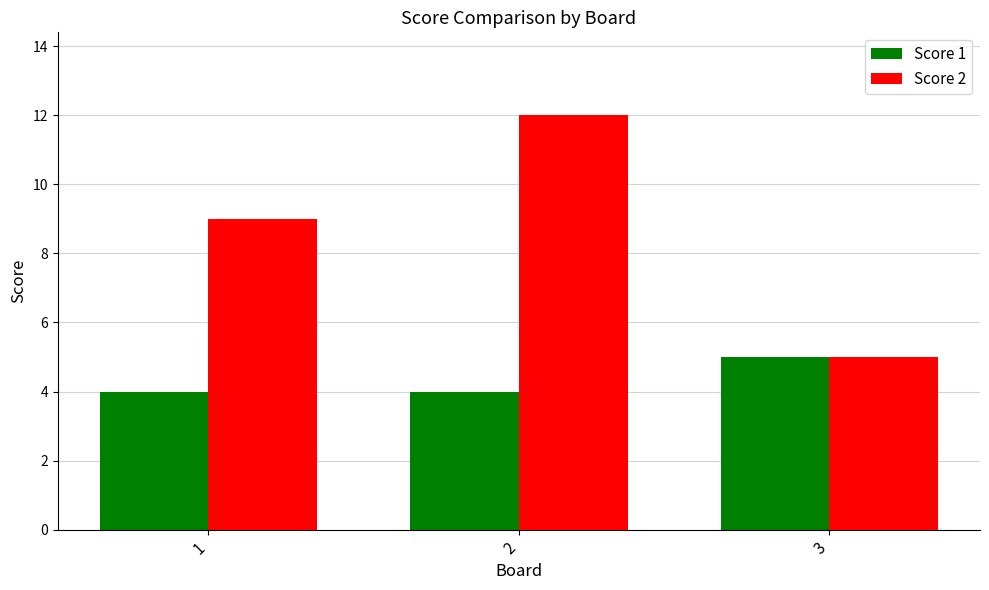

How many bars are there in each group?

2